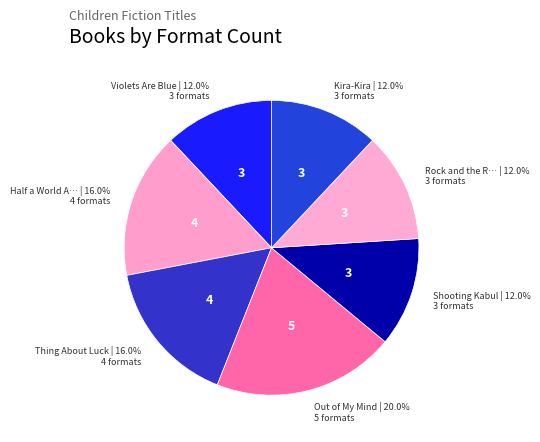

How many segments does this pie chart have?

7